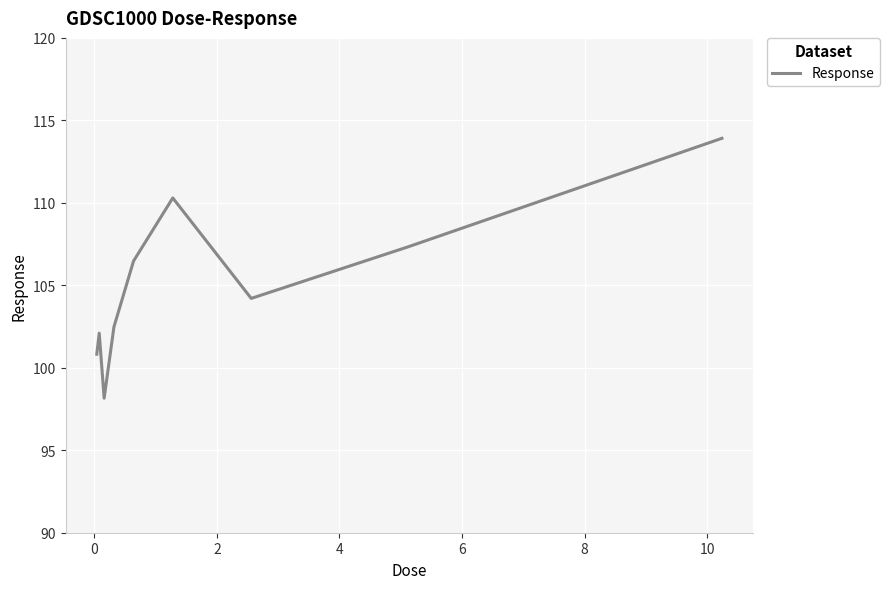

What is the greatest value displayed?

113.9